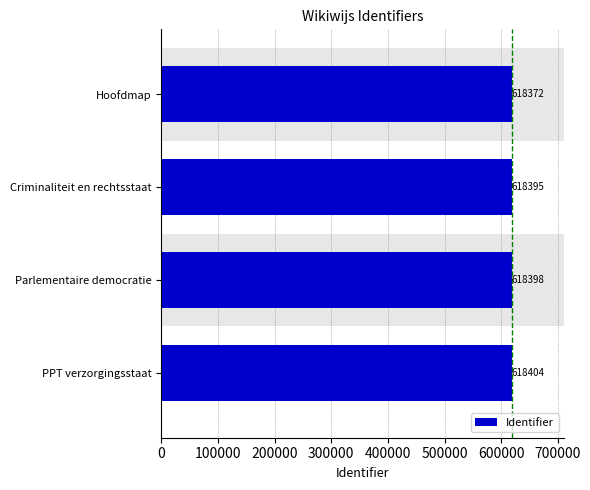

Reading top to bottom, transcribe all the data shown in this chart.

618372	618395	618398	618404